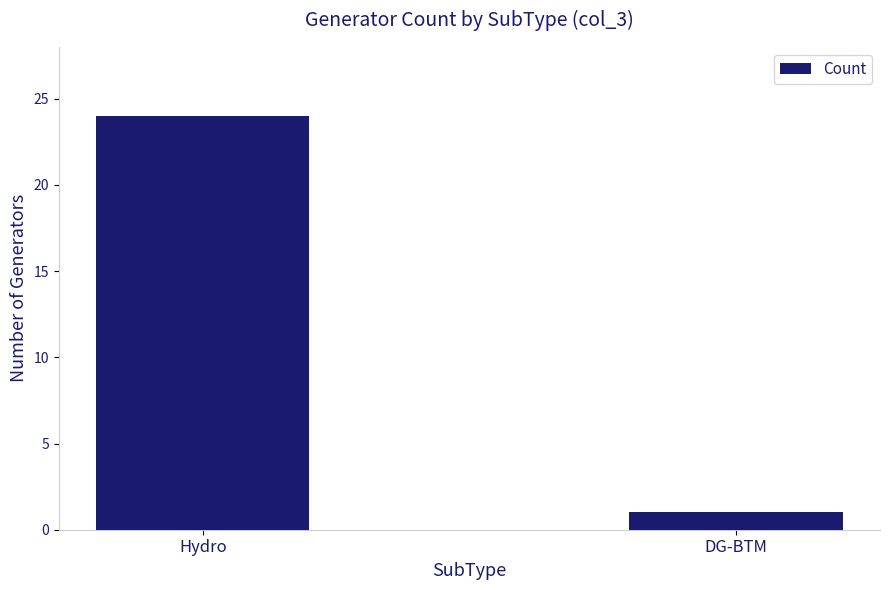

How many bars are there in total?

2